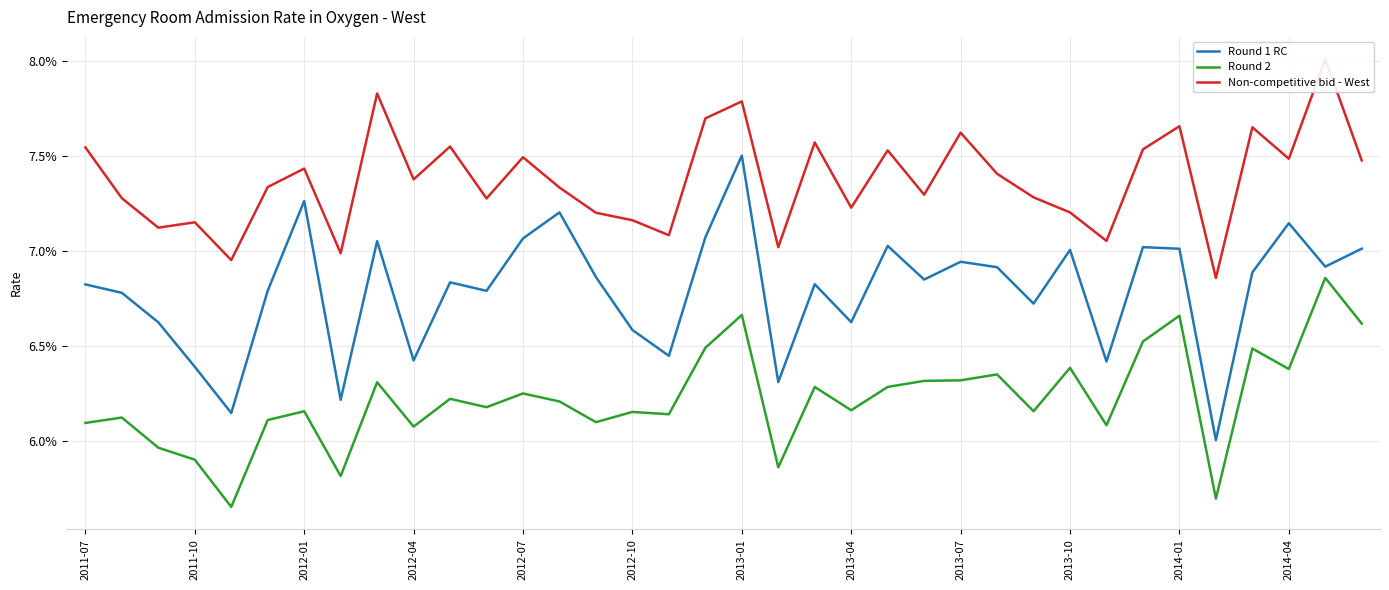

What is the value of the Round 1 RC point at the 18th from the left?

0.1